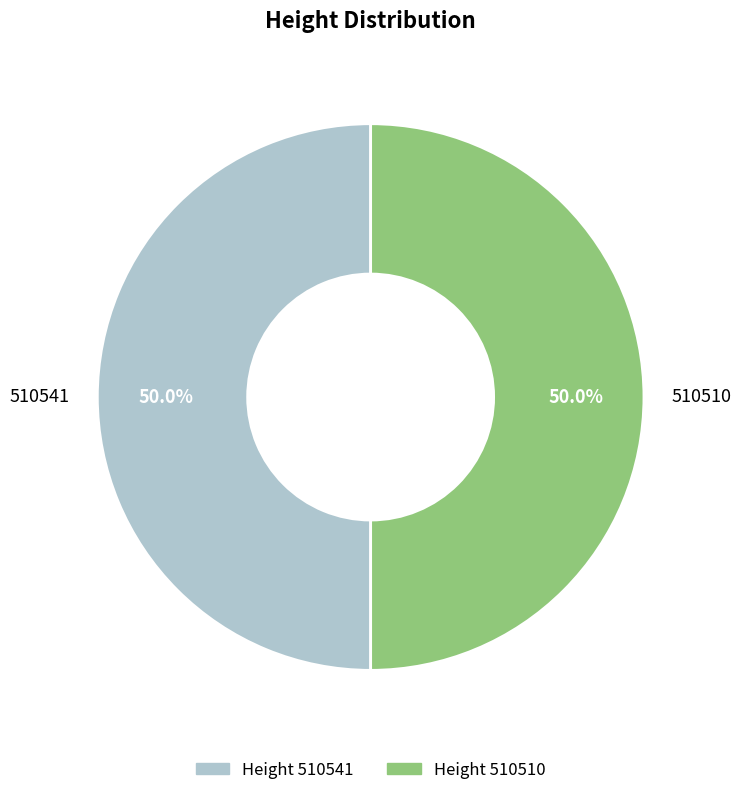

How much of the chart is everything except 510510?

50.0%